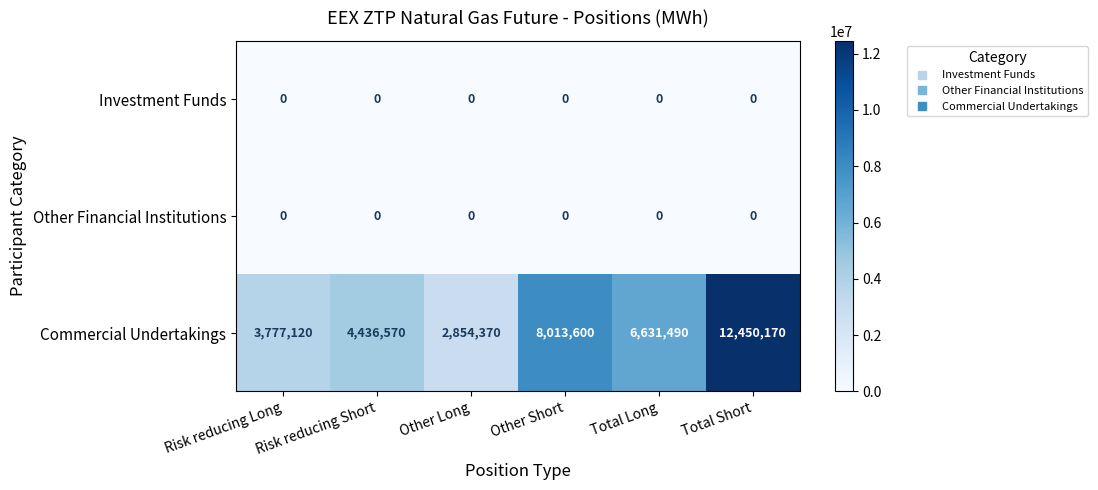

At which category is the sum across all series the highest?

Total Short